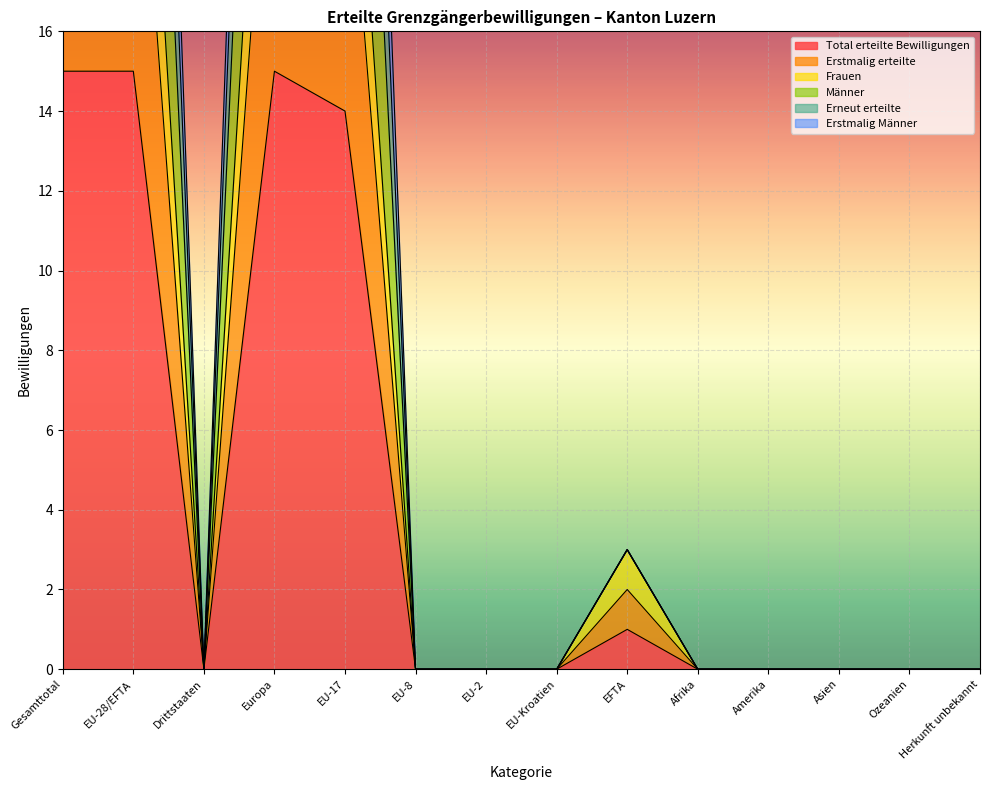

What are all the series names shown in the legend?

Total erteilte Bewilligungen, Erstmalig erteilte, Frauen, Männer, Erneut erteilte, Erstmalig Männer